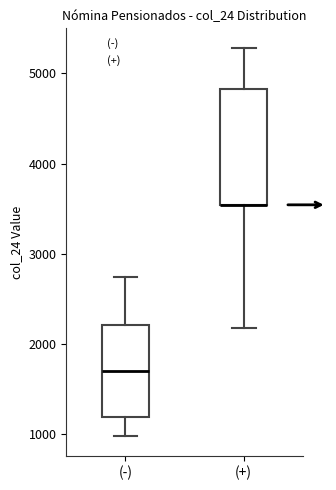

Reading left to right, transcribe this box plot: for each box, give where its median line is, the range the box spans, and where its two whiskers end, as read against the y-axis. The values are not printed on the chart, so give them approximately, as read against the axis.

(-): median 1700, box 1200 to 2200, whiskers 1000 to 2700
(+): median 3500 (drawn on the box's lower edge), box 3500 to 4800, whiskers 2200 to 5300